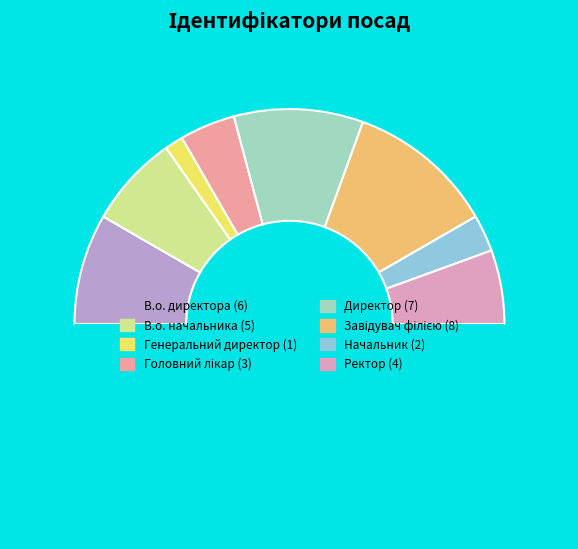

To the nearest percent, what is the average slice percentage?

12%